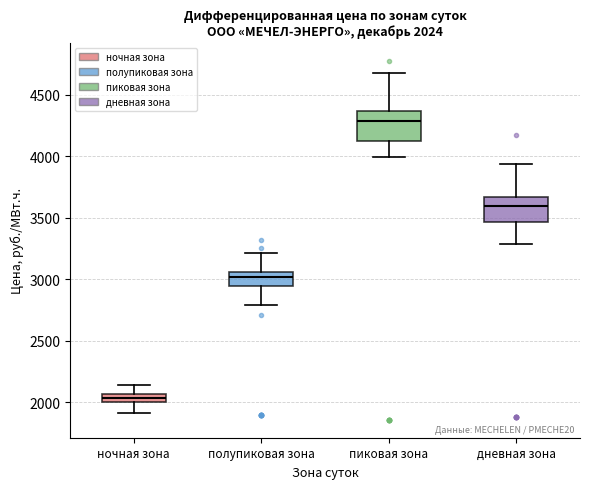

Which box has the lowest median line?

ночная зона